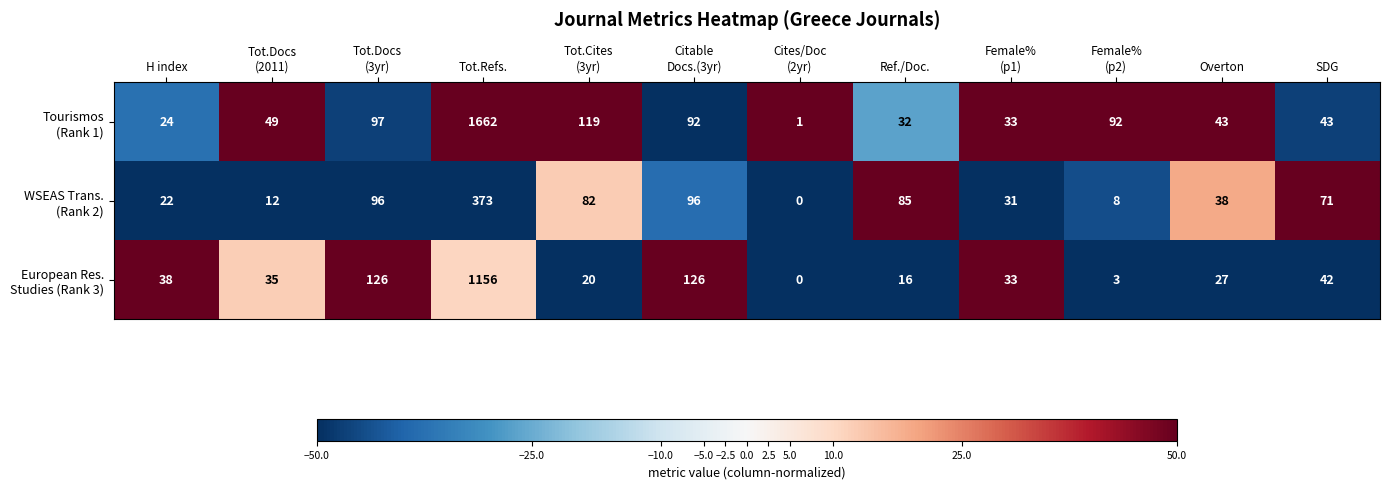

What is the total value across all series at Overton?

108